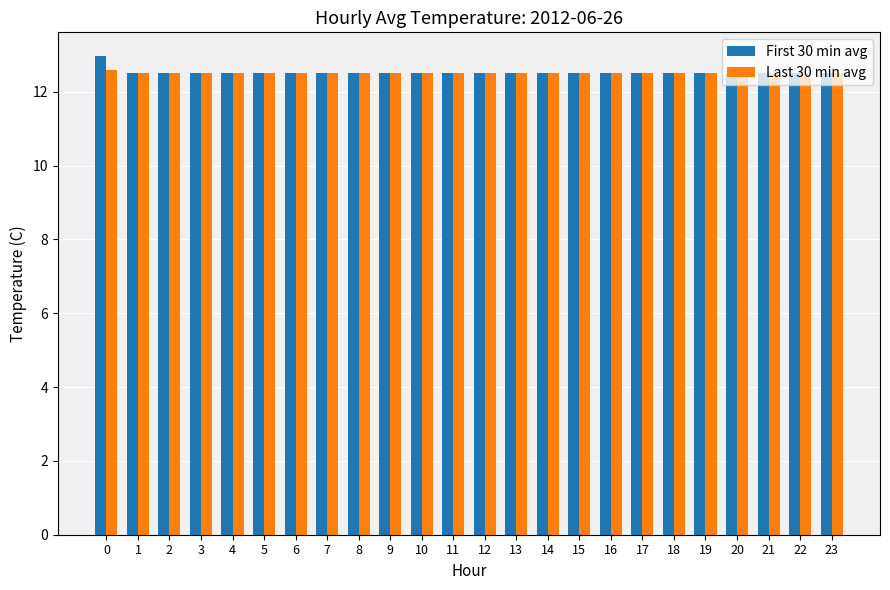

What is the highest value of the Last 30 min avg series?

12.6